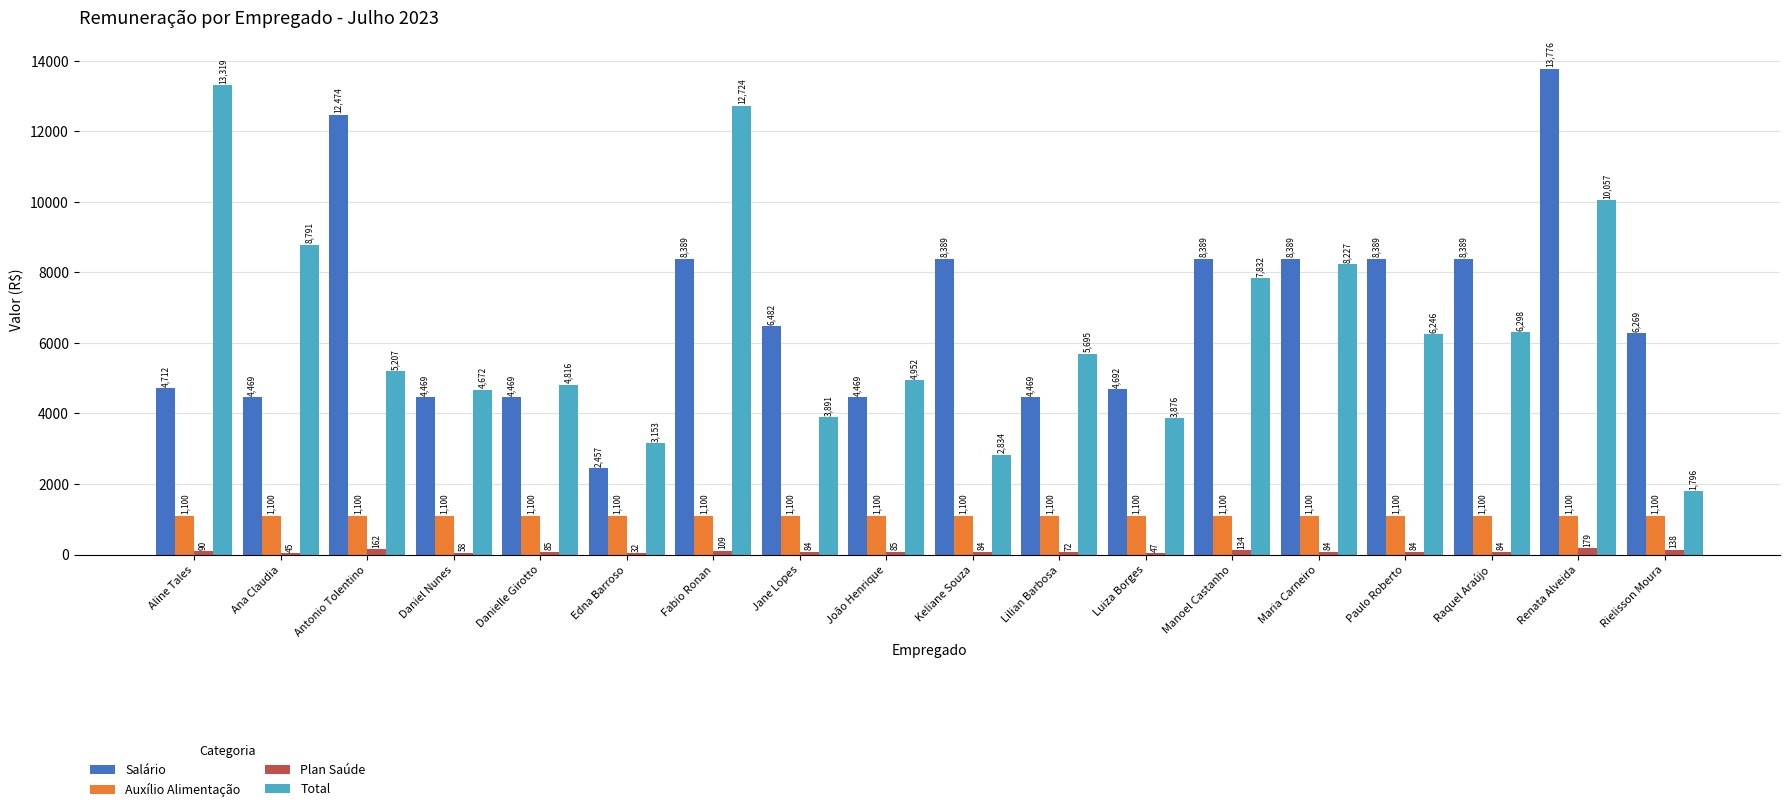

At which category is the sum across all series the highest?

Renata Alveida